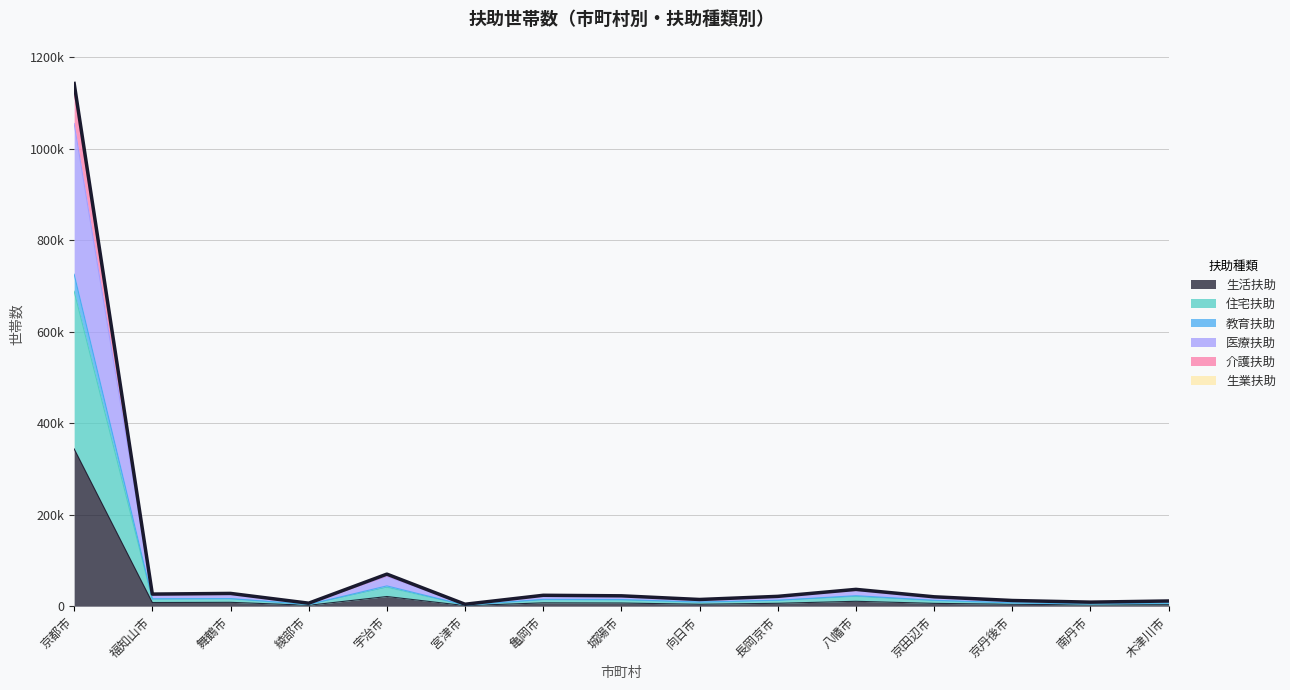

Reading left to right, what are all the values shown in this chart?

生活扶助: 343973	7982	8413	1969	21100	1239	7274	6911	4199	6308	10684	6148	4167	2758	3207
住宅扶助: 688576	15343	15963	3612	41336	2245	13844	13496	8505	12529	21347	12025	6998	4775	6337
教育扶助: 725811	16129	16584	3752	44320	2295	14892	14522	9013	12928	22946	12898	7314	5075	6878
医療扶助: 1124605	25920	27505	6421	68721	4170	23237	22459	14343	21237	36018	20039	12265	8687	11026
介護扶助: 1142976	26418	27900	6541	70090	4218	23811	22651	14618	21463	36721	20498	12415	8819	11360
生業扶助: 1142976	26418	27900	6541	70090	4218	23811	22651	14618	21463	36721	20498	12415	8819	11360